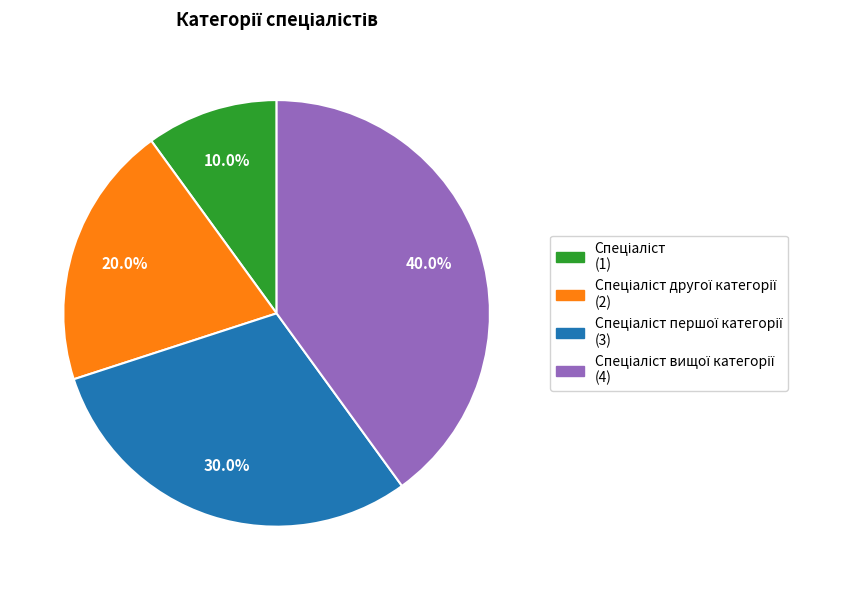

Count the number of slices in the pie.

4